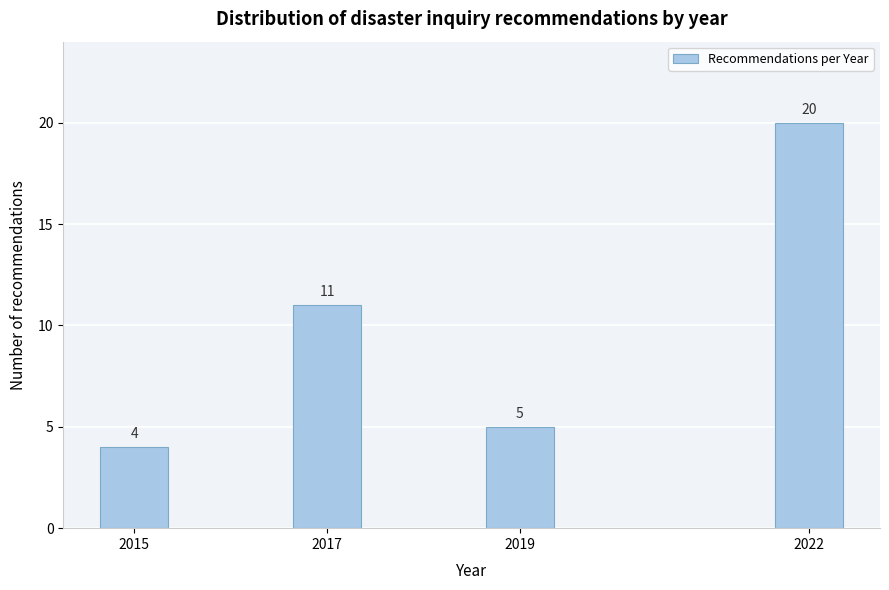

Reading left to right, transcribe all the data shown in this chart.

4	11	5	20